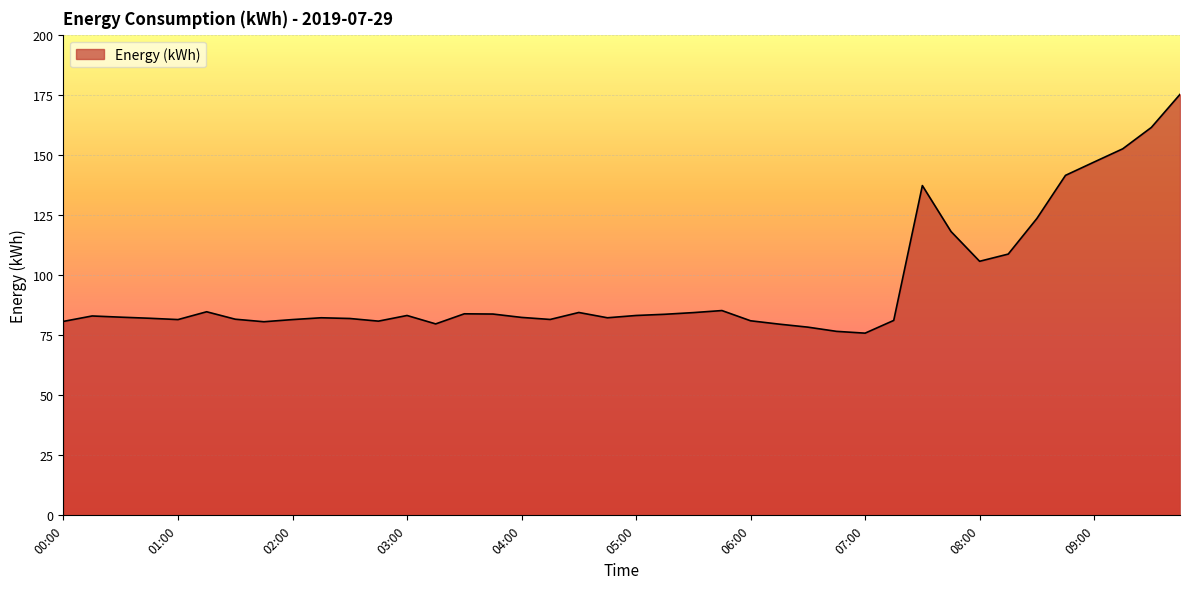

What is the maximum value shown in the chart?

175.2